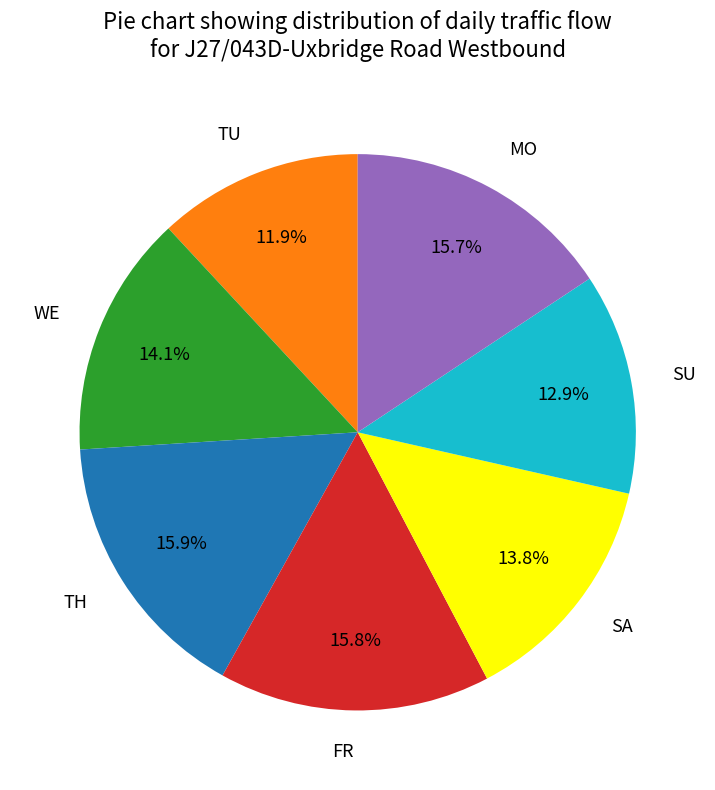

Is there a majority slice in this chart?

No